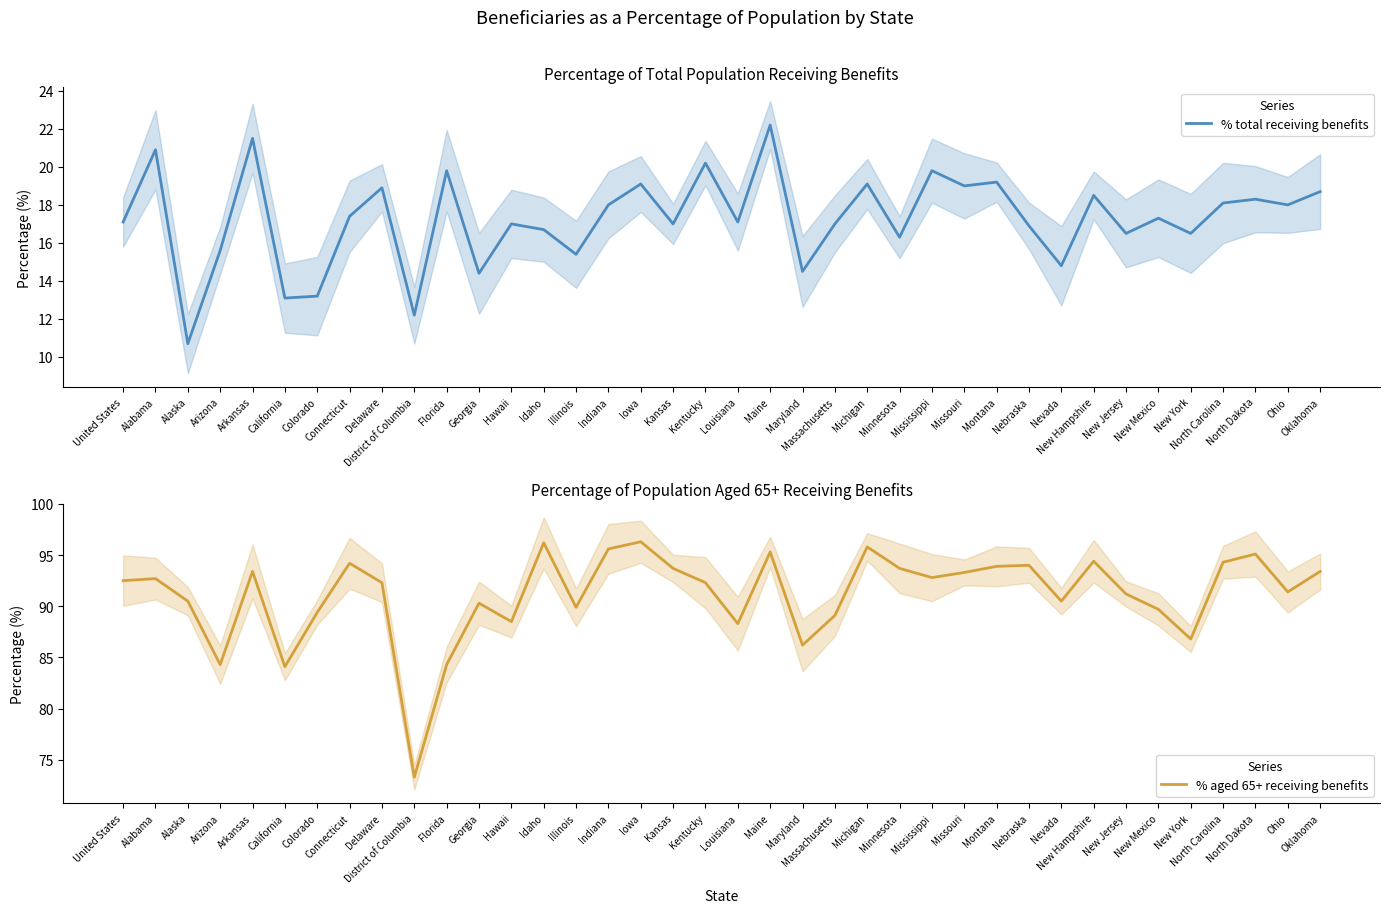

Count the number of data series in this chart.

2